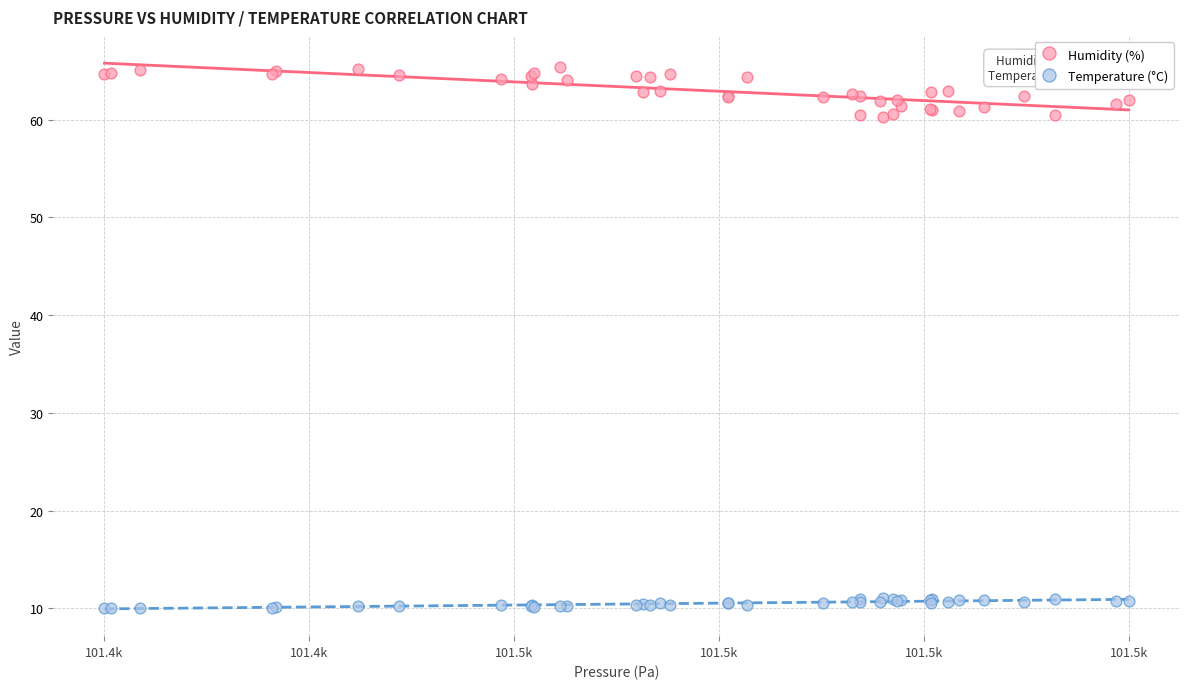

What is the X range (max minus min) for the scatter plot?

41.9